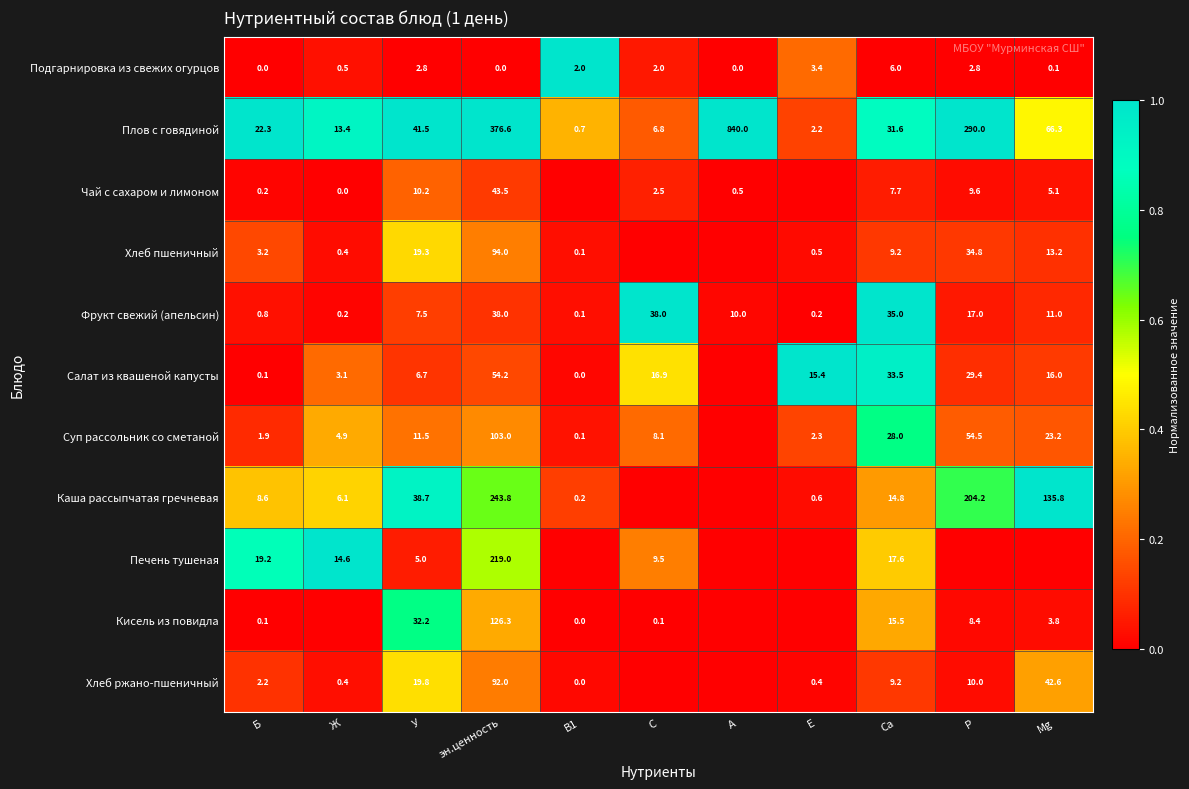

What is the total value across all series at эн.ценность?

1390.4